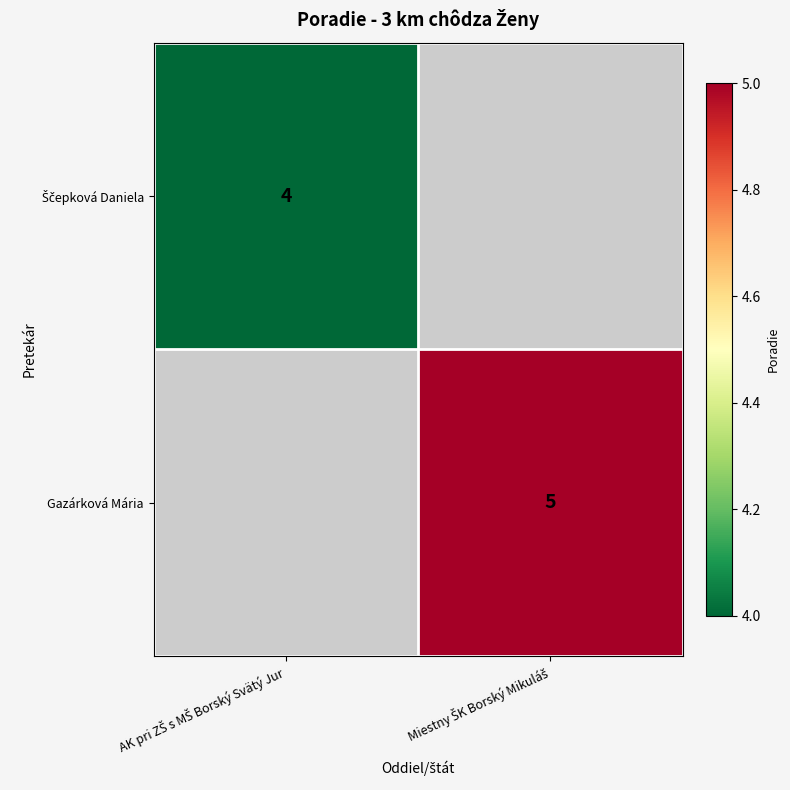

What is the highest value of the Ščepková Daniela series?

4